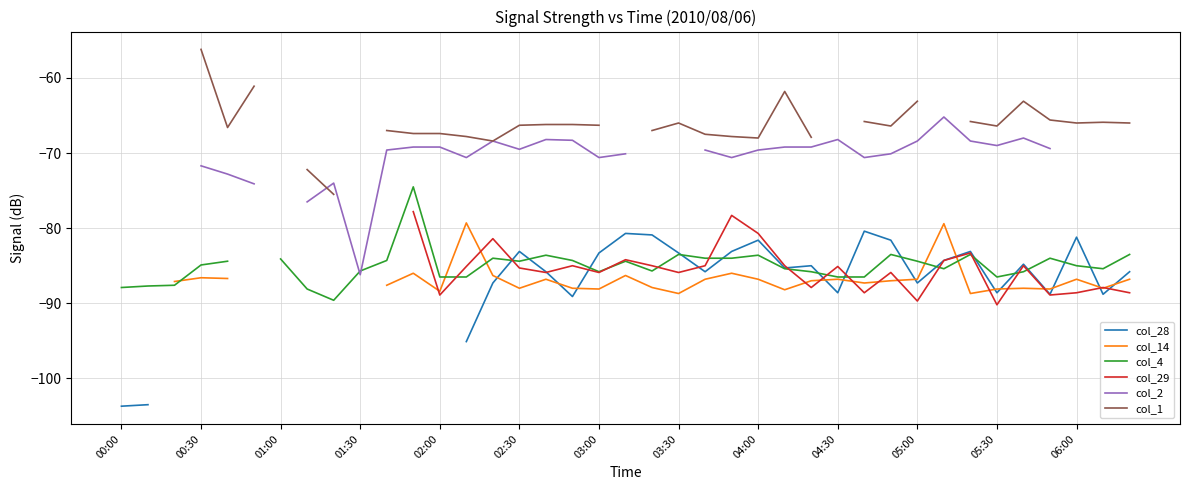

Does the chart have visible grid lines?

Yes